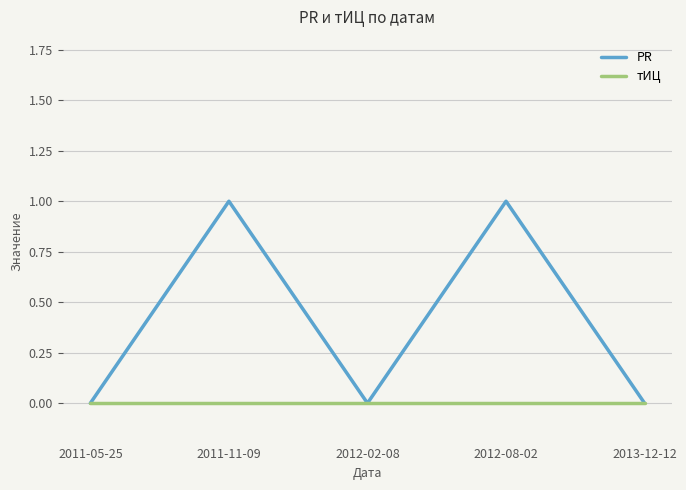

Between 2011-05-25 and 2012-08-02, which series saw the biggest shift?

PR